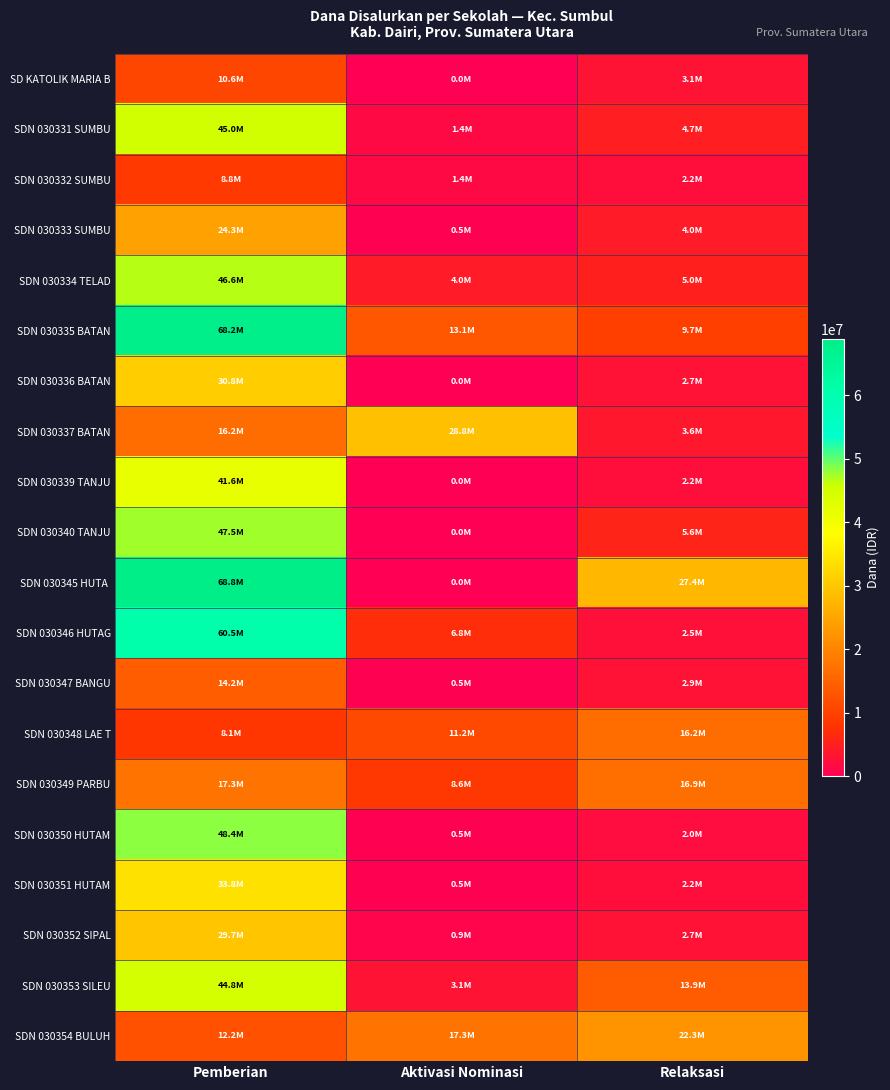

At how many categories does at least one series exceed 27813355?

2